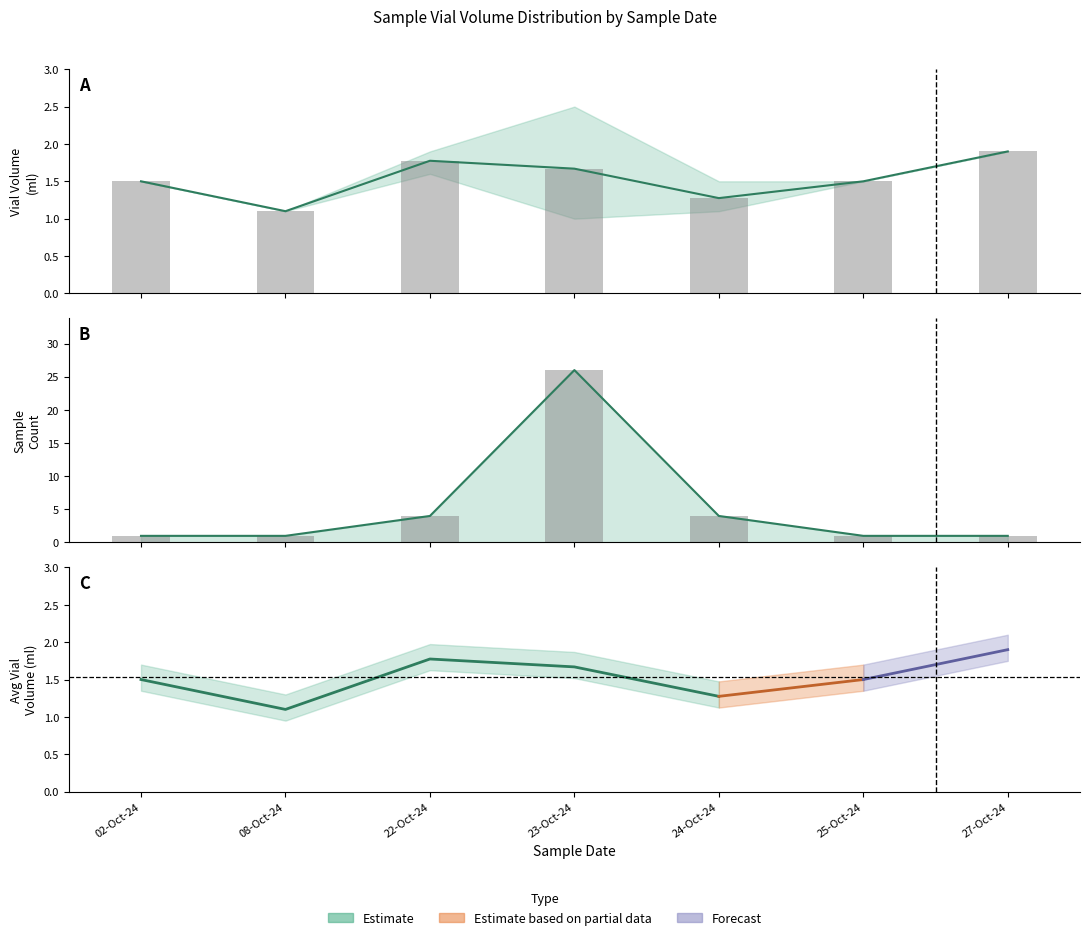

What is the difference between the maximum and minimum values in the Vial Volume (ml) series?

0.8